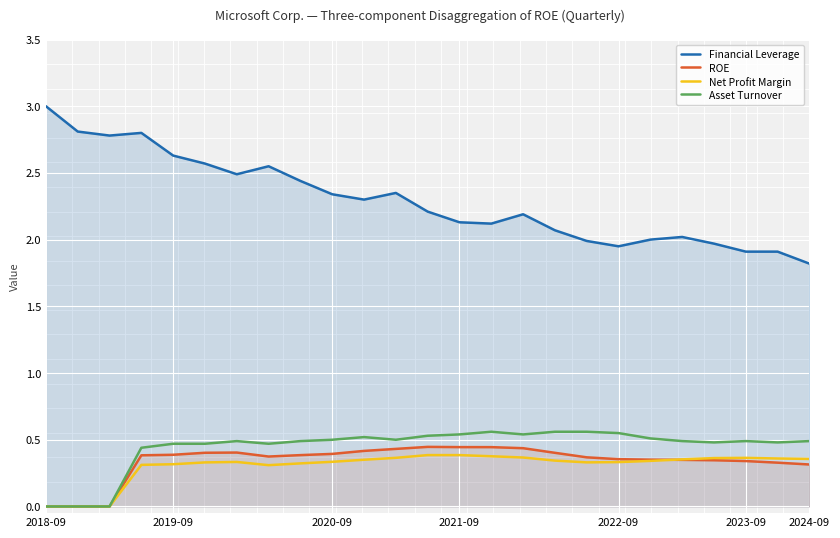

What position from the left is 12?

13